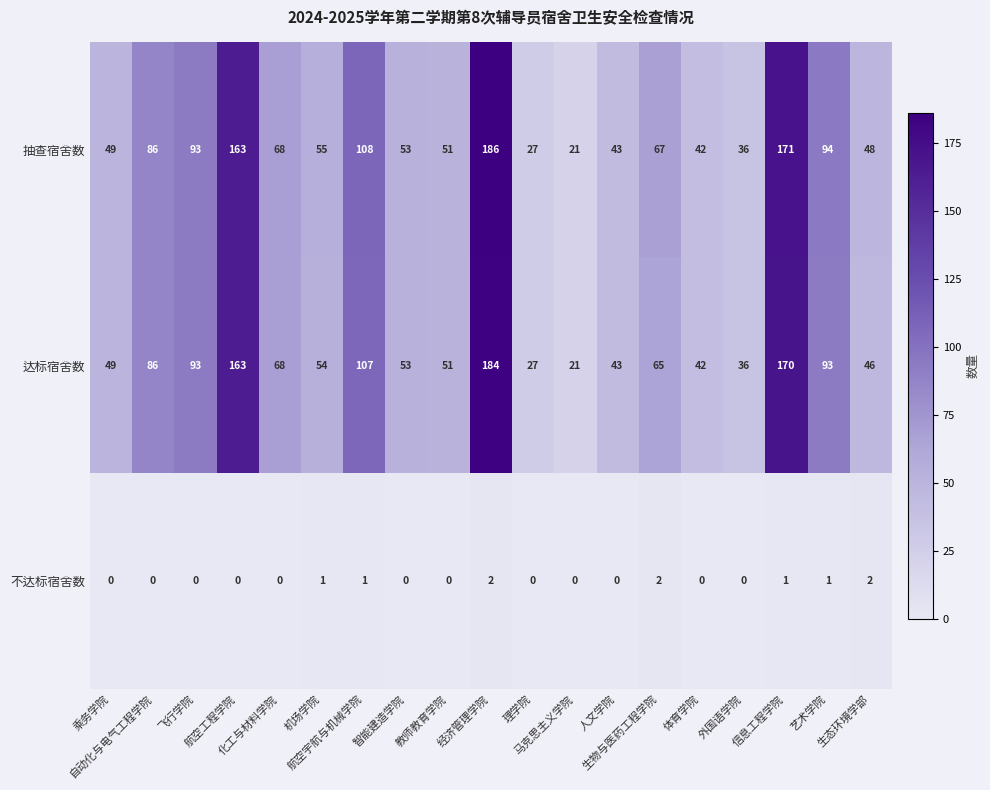

What is the maximum value shown in the chart?

186